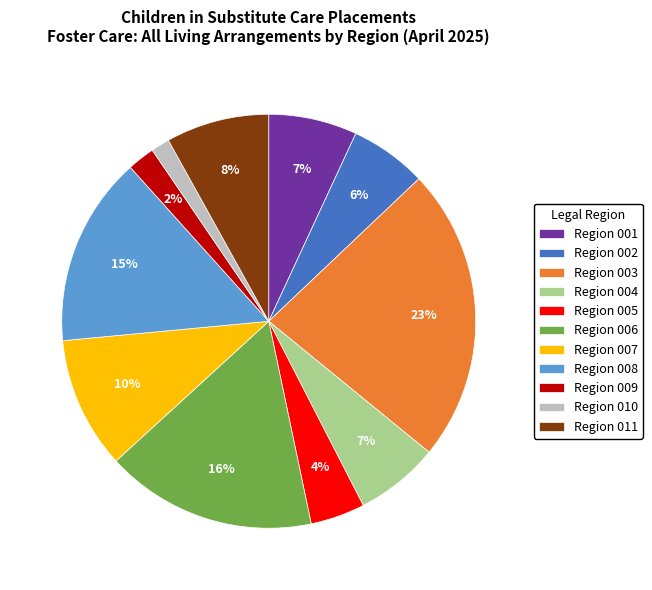

To the nearest percent, what is the difference between the largest and smallest slice percentages?

22%